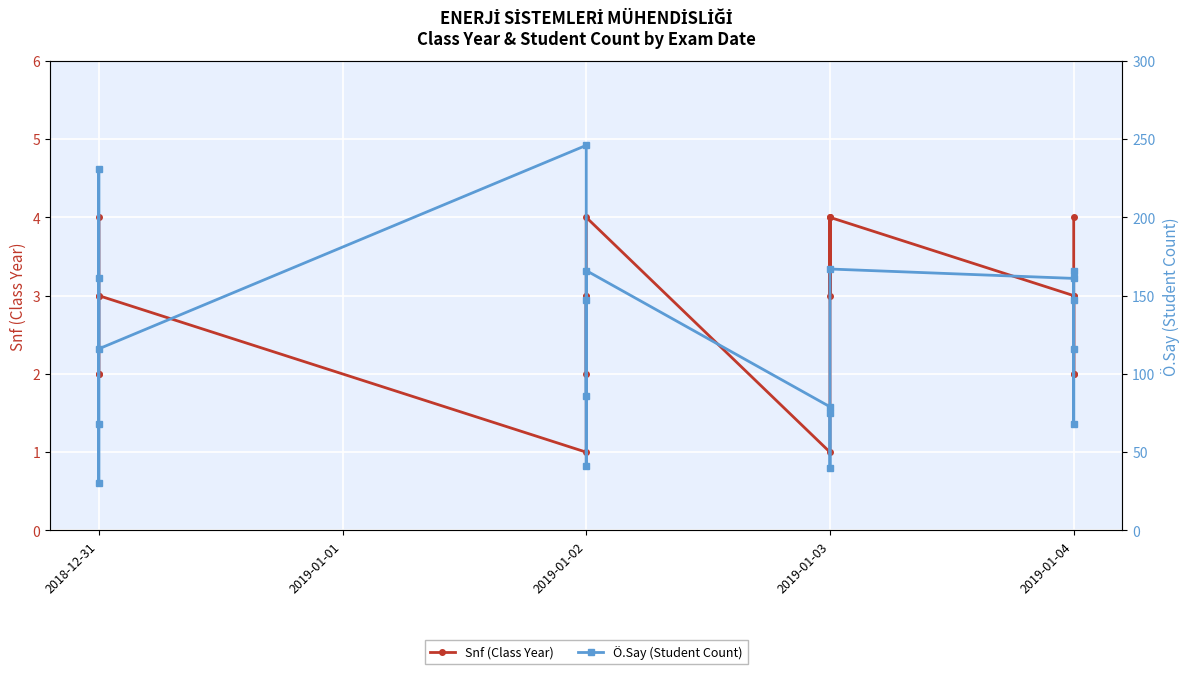

How many interior local valleys does the Snf (Class Year) series have?

6